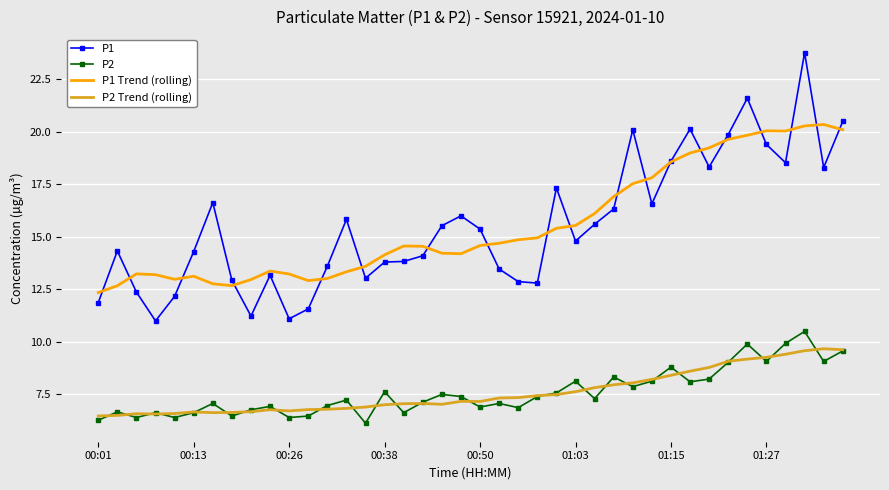

What is the difference between the maximum and minimum values in the P1 series?

12.8